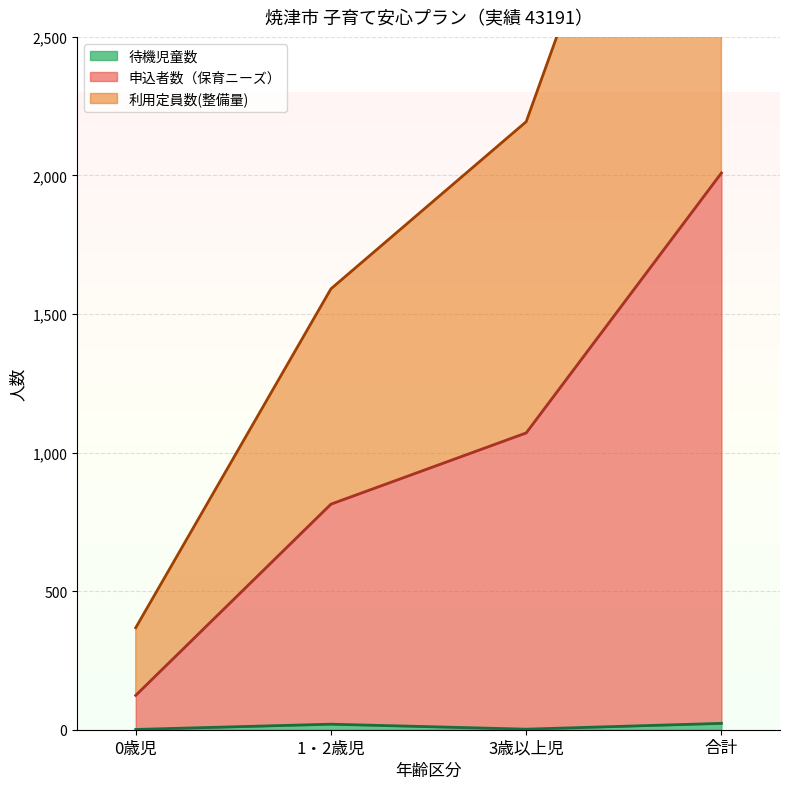

Where is 利用定員数(整備量) nearest to the value 2260?

3歳以上児